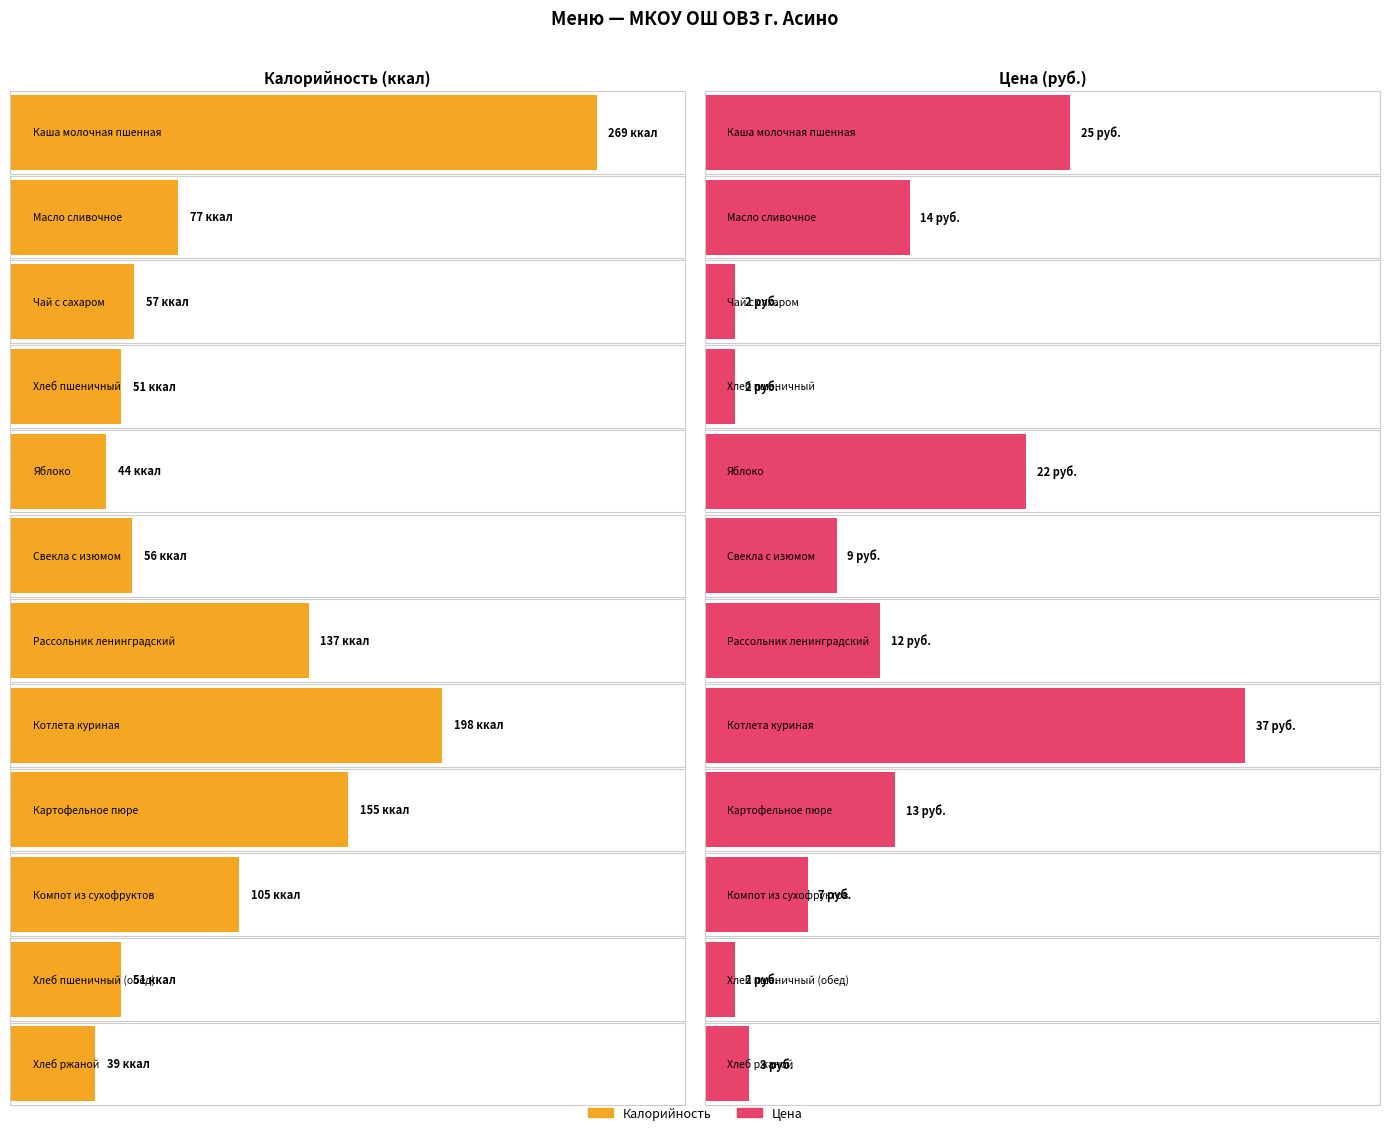

What is the value of the Калорийность bar at the 4th from the left?

51